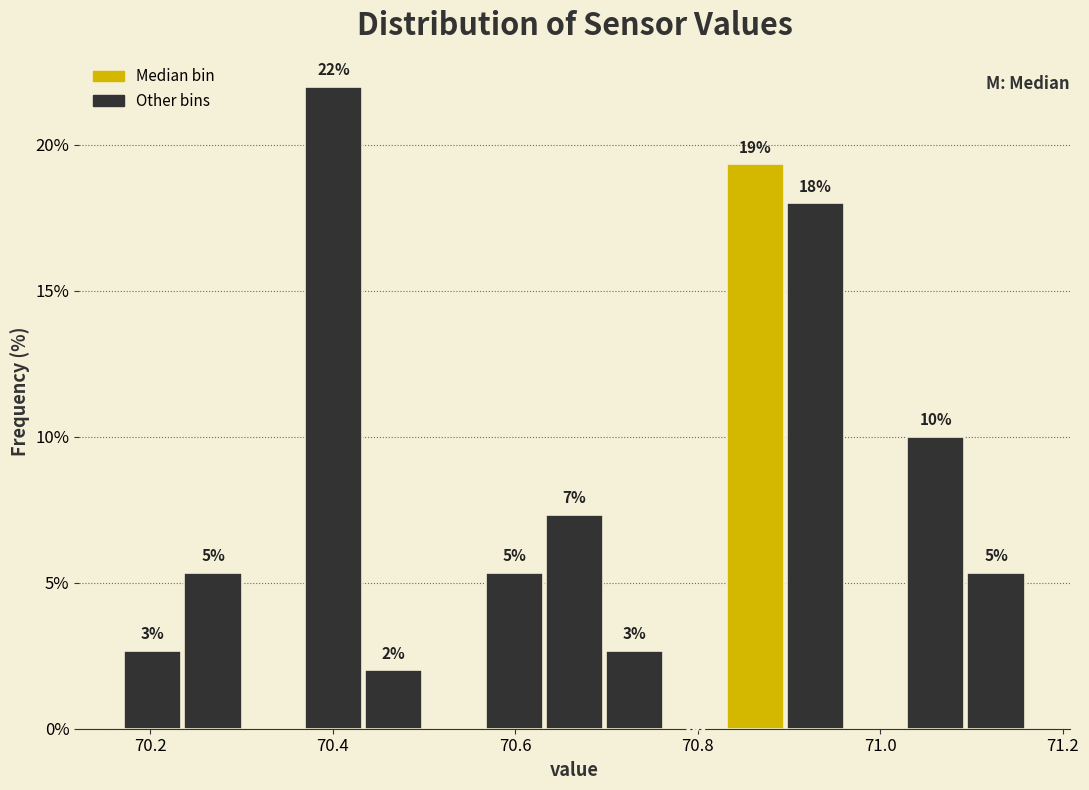

Read against the x-axis, roughly where is the centre of the tallest bar?

70.40